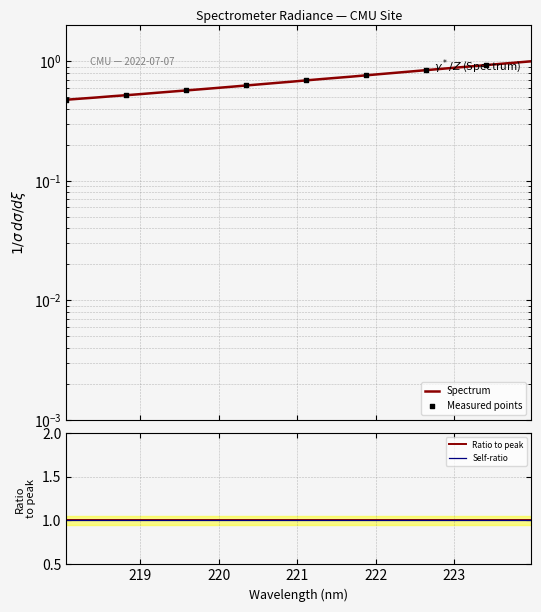

Which has a higher value, 220.7354 or 222.263?

222.263